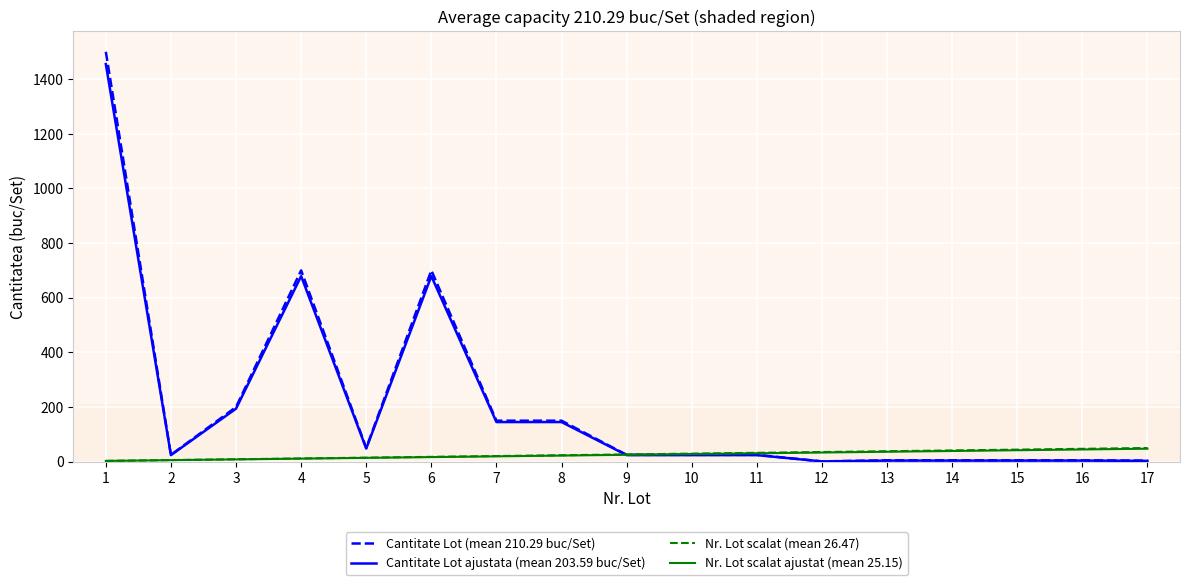

Which series has the widest spread of values?

Cantitate Lot (mean 210.29 buc/Set)